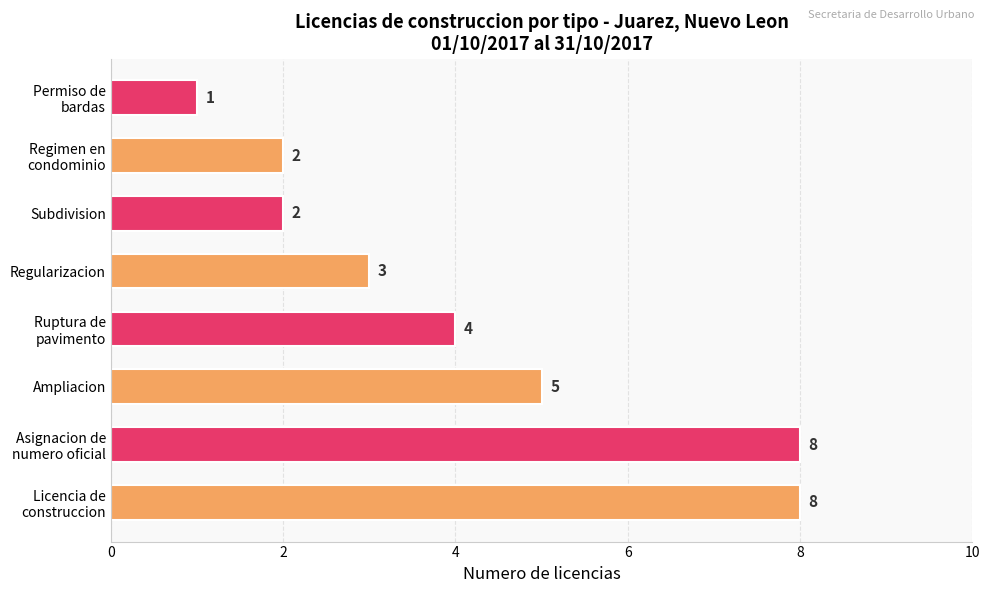

What is the change in value from Ampliacion to Subdivision?

-3